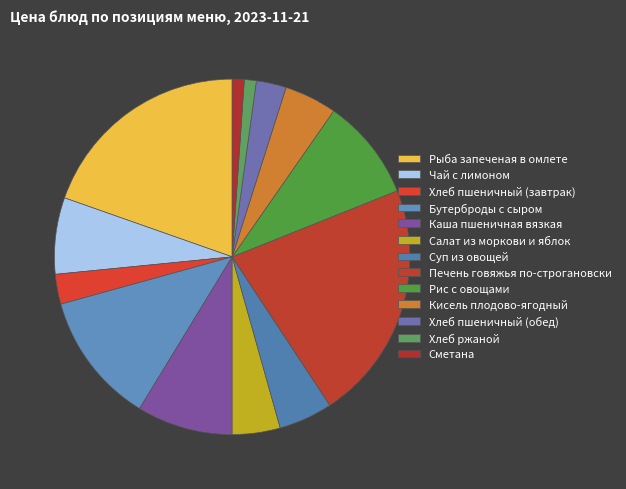

True or false: Чай с лимоном accounts for 7% of the total.

True